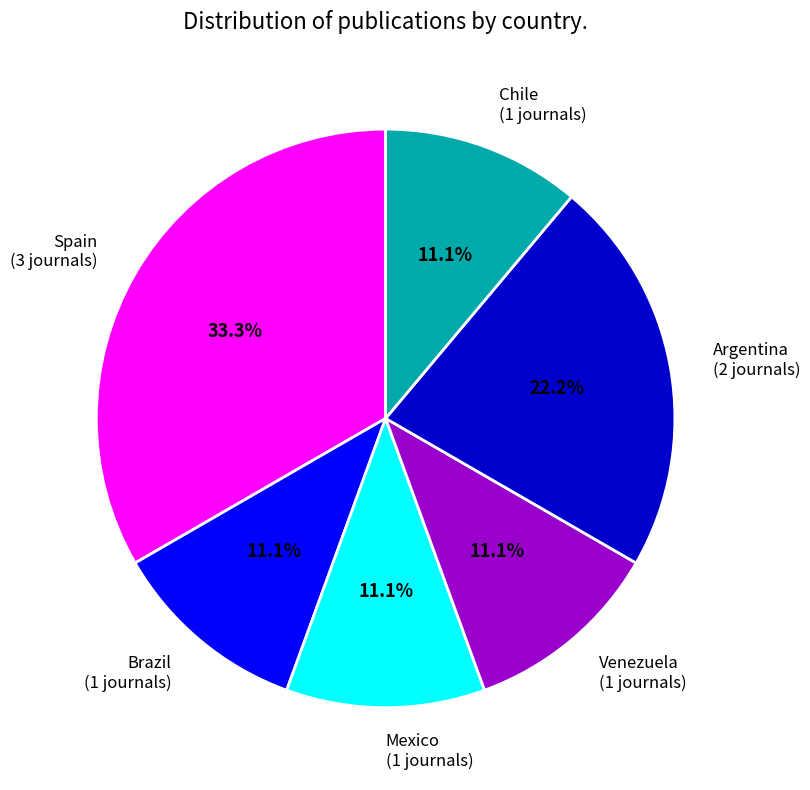

Is there any slice that represents more than half of the pie?

No